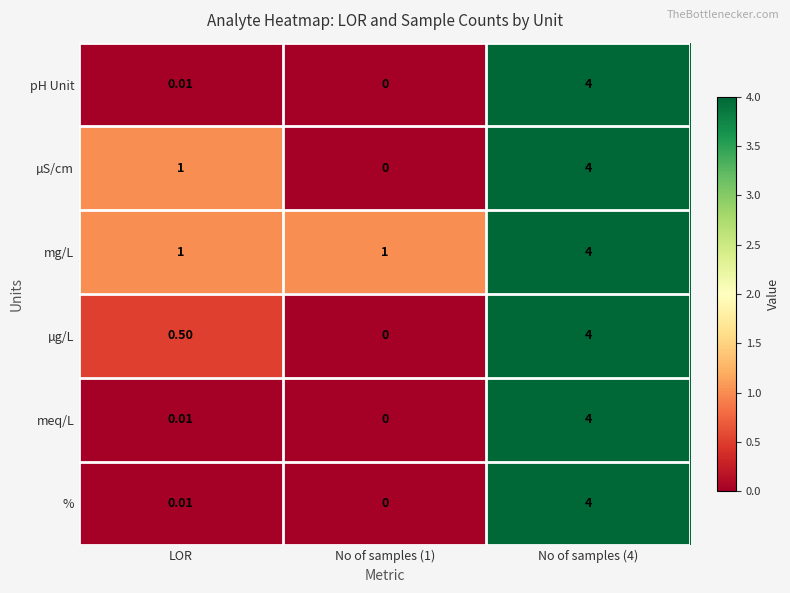

Which series has the largest total across all categories?

mg/L